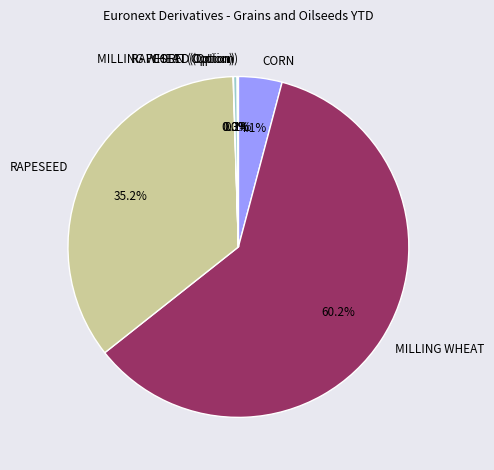

Which slice is the largest?

MILLING WHEAT